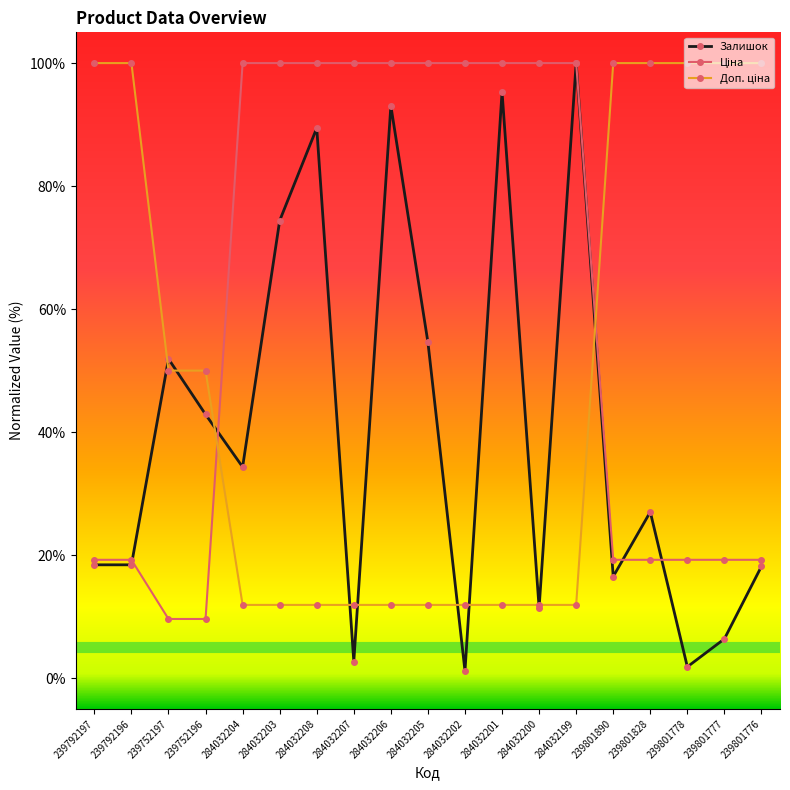

What is the highest value of the Залишок series?

100.0